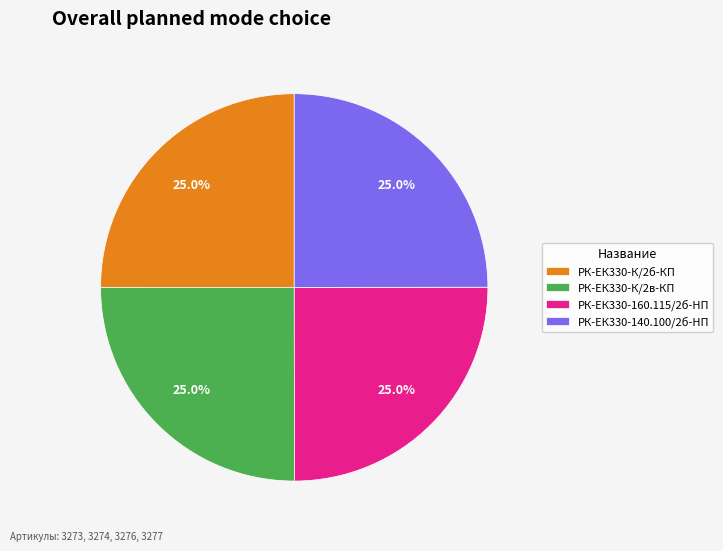

What percentage do РК-ЕК330-К/2в-КП and РК-ЕК330-160.115/2б-HП together represent?

50.0%